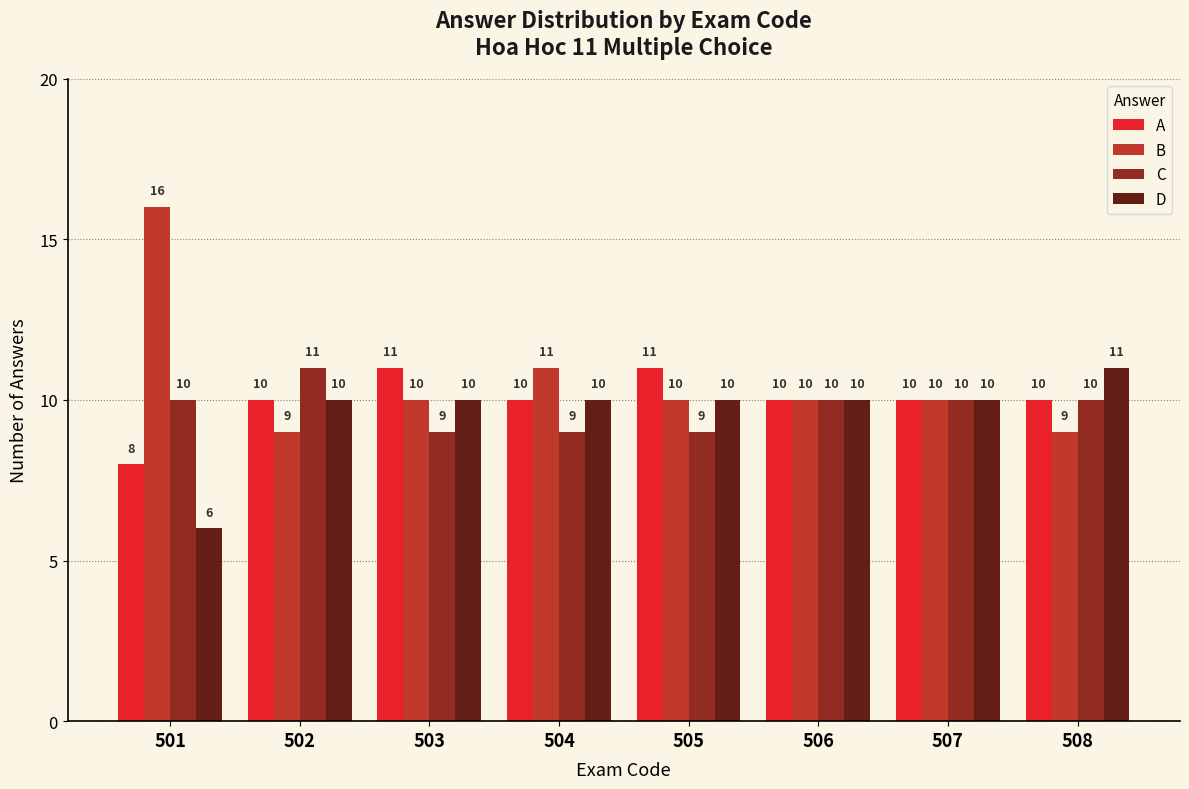

Which label corresponds to the smallest value in the chart?

501